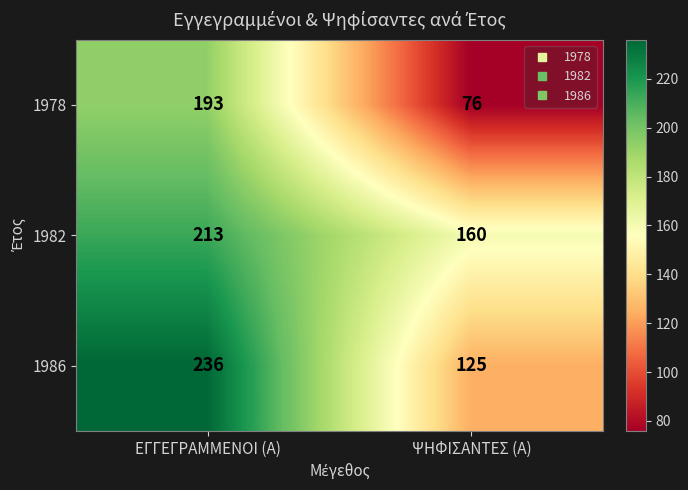

Which series has the largest total across all categories?

1982